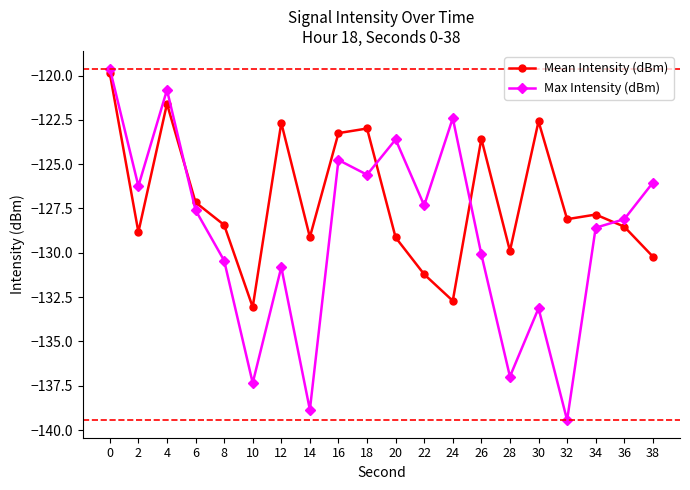

List the series in order of their overall mean, lowest first.

Max Intensity (dBm), Mean Intensity (dBm)